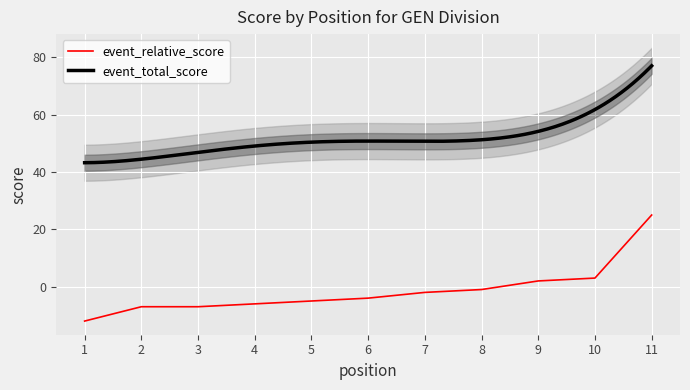

Where does the data first go above -4?

7